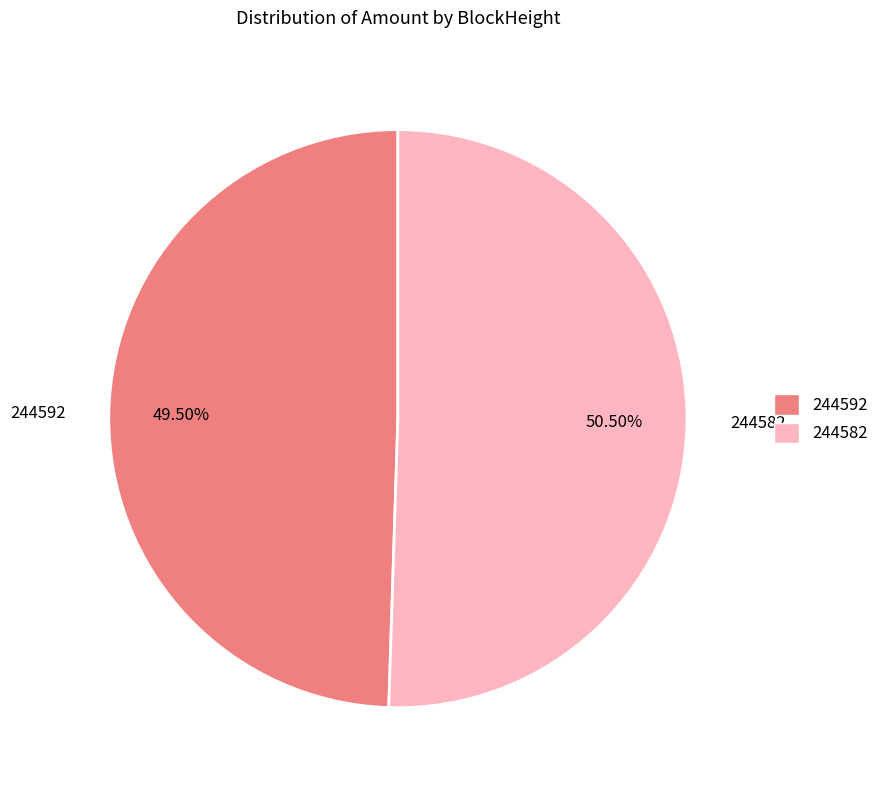

Combined, what portion of the pie is 244592 and 244582?

100.0%